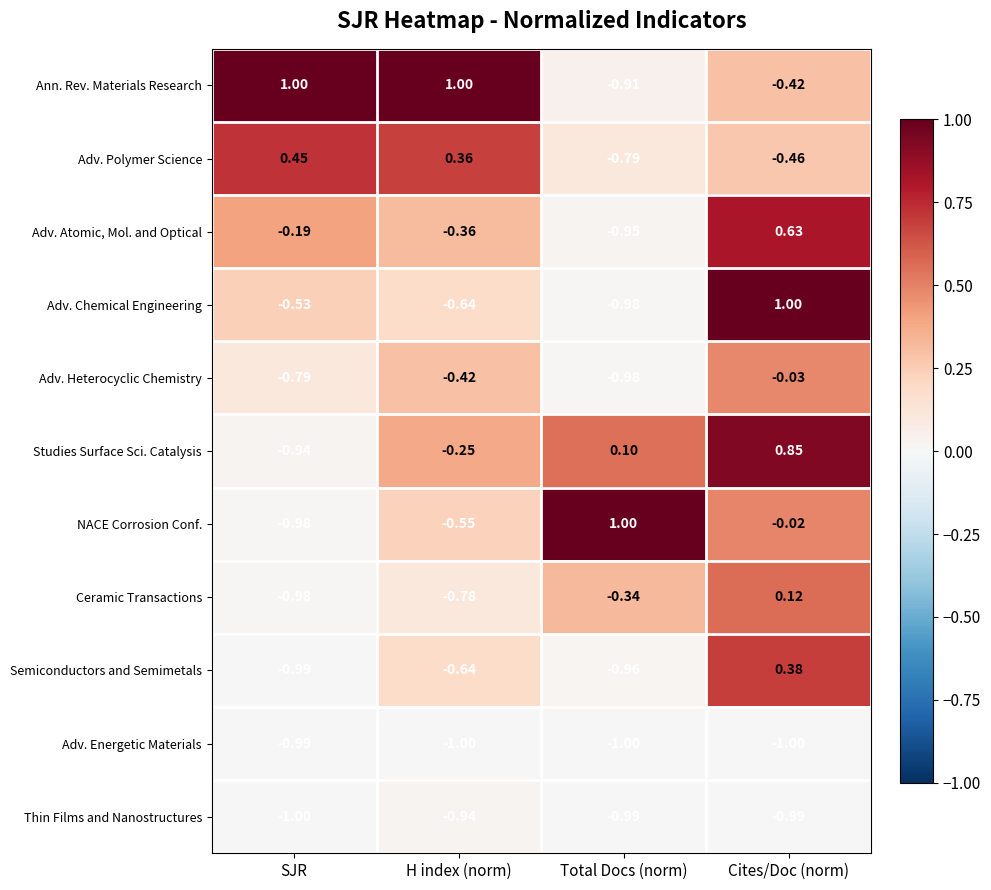

At which category is the sum across all series the highest?

Cites/Doc (norm)